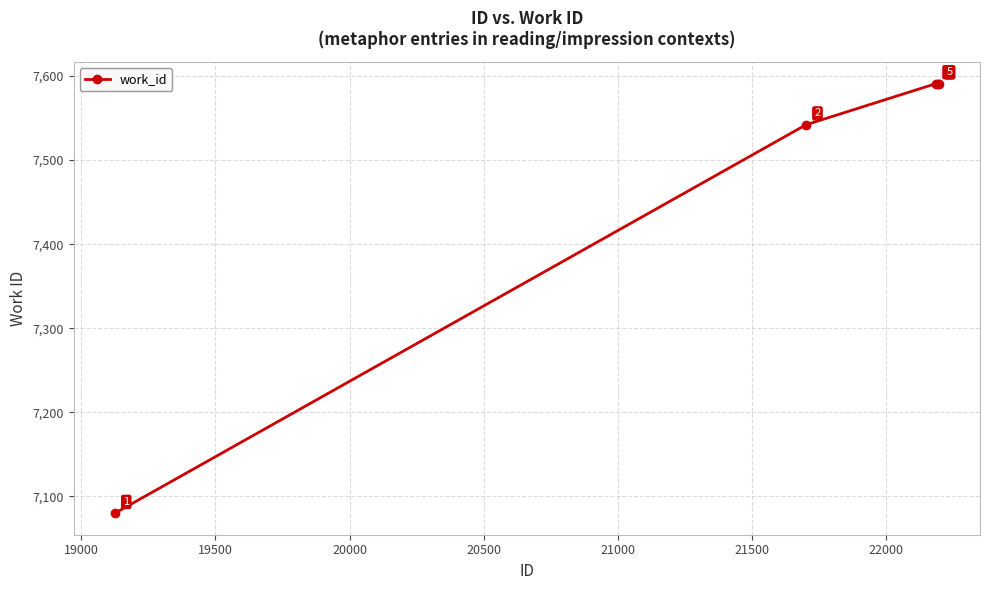

True or false: the data has more than 1 interior local peaks.

False